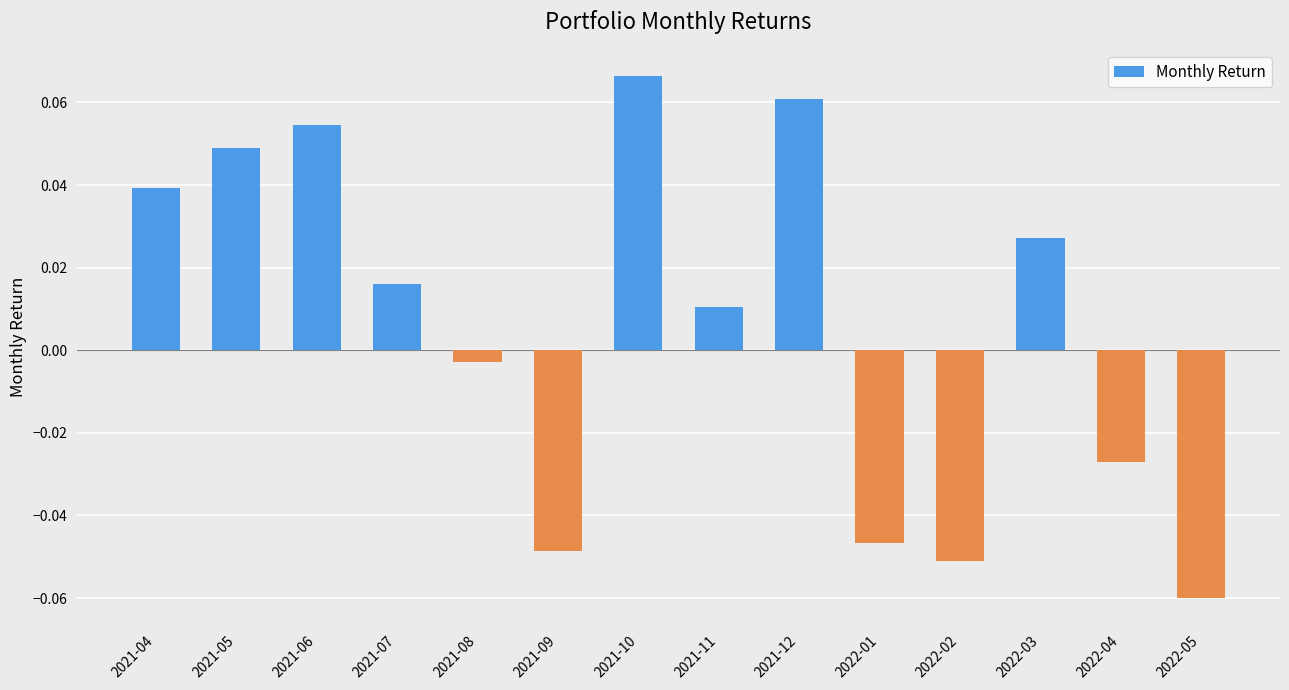

Where is the data nearest to the value 0?

2021-08